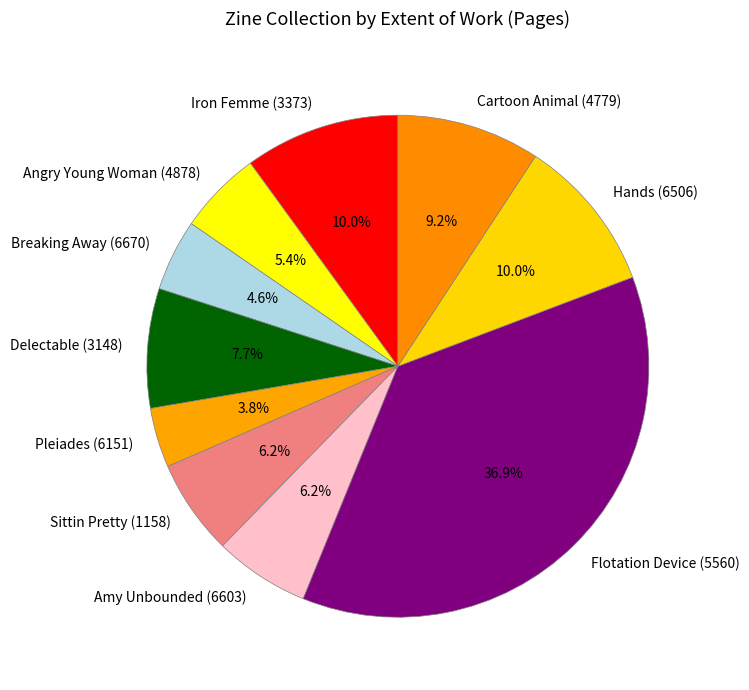

Which category has the biggest portion of the pie?

Flotation Device (5560)